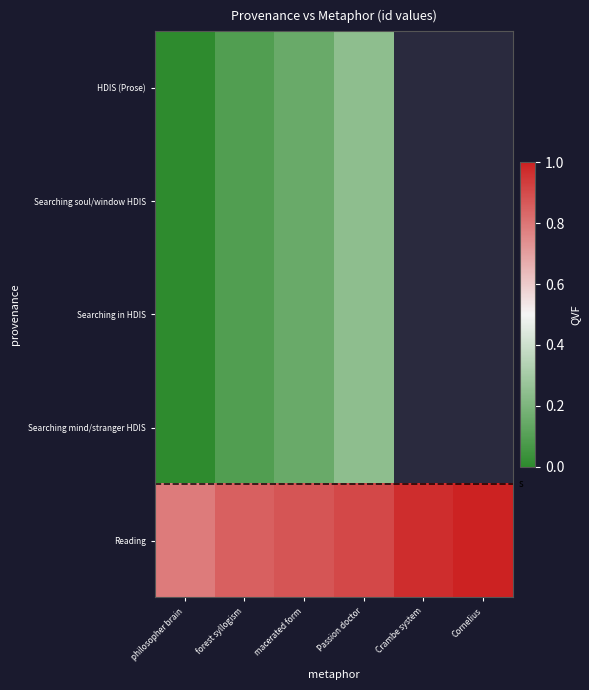

How many series are shown in this chart?

5